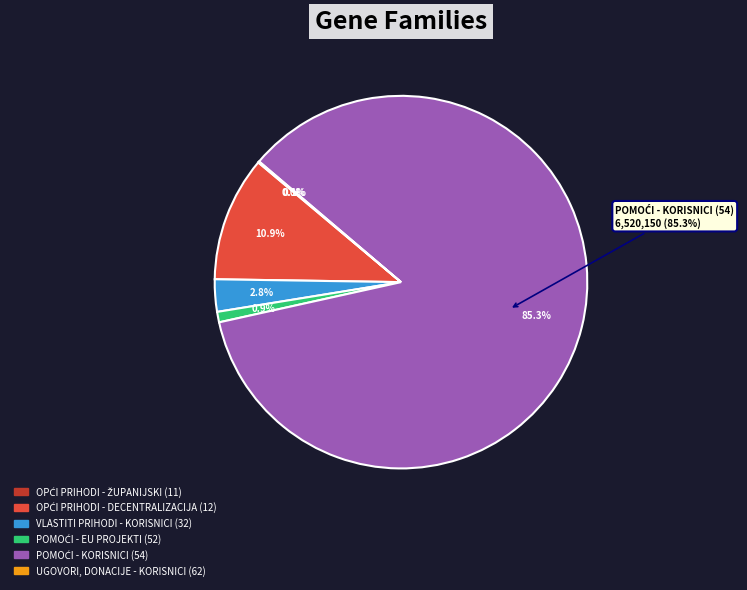

Is the sum of POMOĆI - EU PROJEKTI (52) and POMOĆI - KORISNICI (54) greater than half?

Yes